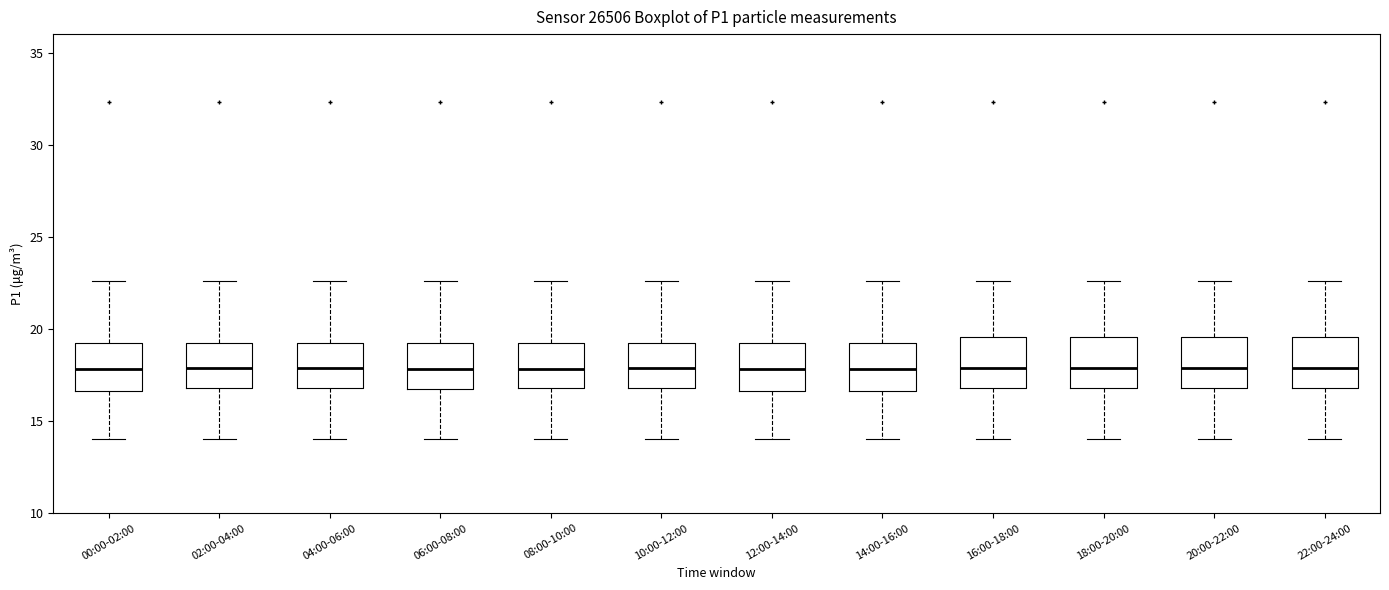

Reading left to right, read every box against the y-axis: the position of its median line, the range the box covers, and the ends of its whiskers. The values are not printed on the chart, so give them approximately, as read against the axis.

00:00-02:00: median 18.0, box 16.5 to 19.5, whiskers 14.0 to 22.5
02:00-04:00: median 18.0, box 17.0 to 19.5, whiskers 14.0 to 22.5
04:00-06:00: median 18.0, box 17.0 to 19.5, whiskers 14.0 to 22.5
06:00-08:00: median 18.0, box 17.0 to 19.5, whiskers 14.0 to 22.5
08:00-10:00: median 18.0, box 17.0 to 19.5, whiskers 14.0 to 22.5
10:00-12:00: median 18.0, box 17.0 to 19.5, whiskers 14.0 to 22.5
12:00-14:00: median 18.0, box 16.5 to 19.5, whiskers 14.0 to 22.5
14:00-16:00: median 18.0, box 16.5 to 19.5, whiskers 14.0 to 22.5
16:00-18:00: median 18.0, box 17.0 to 19.5, whiskers 14.0 to 22.5
18:00-20:00: median 18.0, box 17.0 to 19.5, whiskers 14.0 to 22.5
20:00-22:00: median 18.0, box 17.0 to 19.5, whiskers 14.0 to 22.5
22:00-24:00: median 18.0, box 17.0 to 19.5, whiskers 14.0 to 22.5